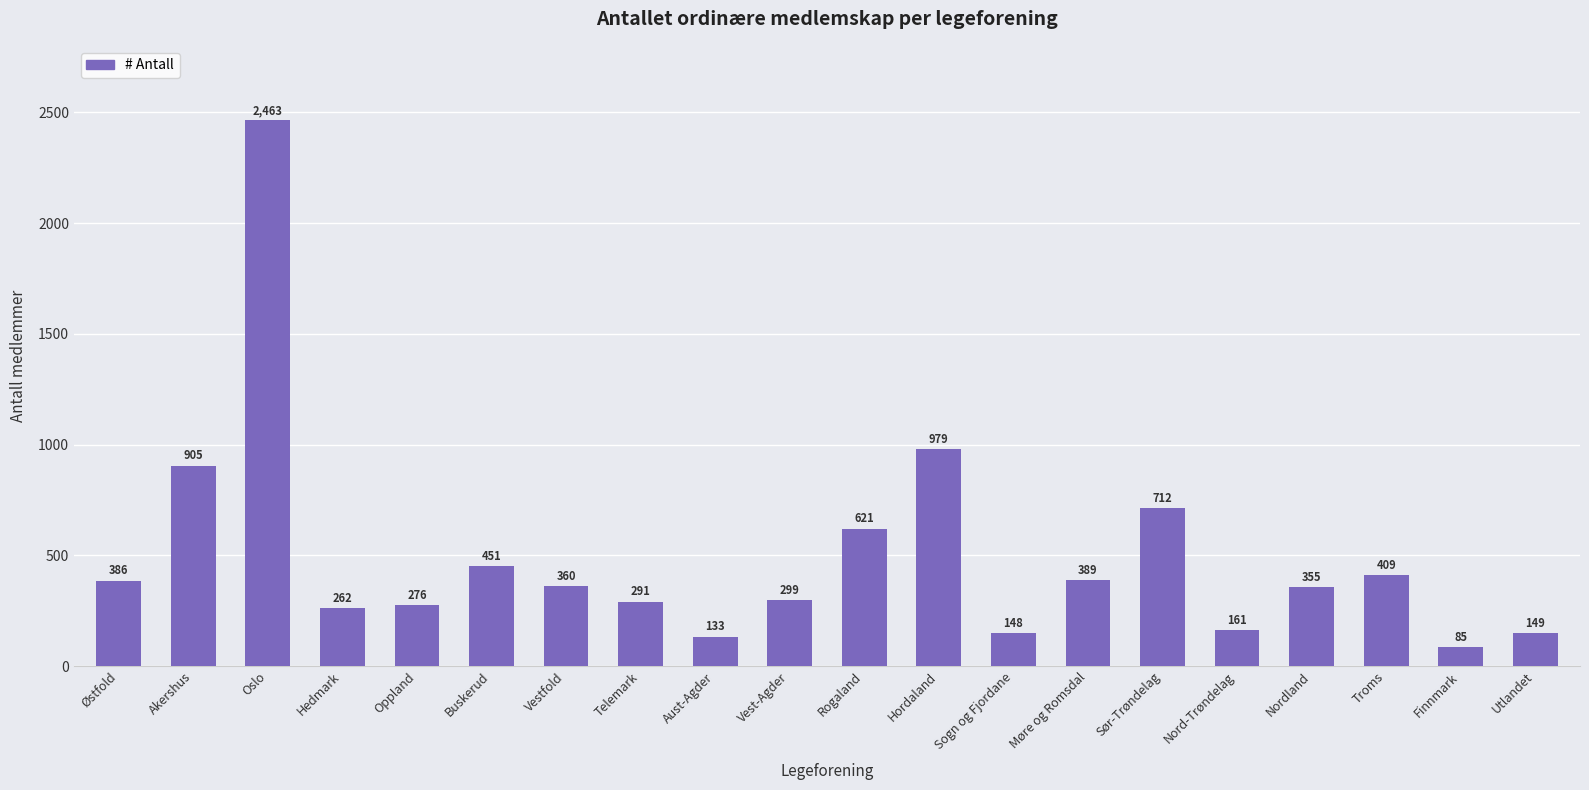

The chart shows a value of 979 at Hordaland. True or false?

True